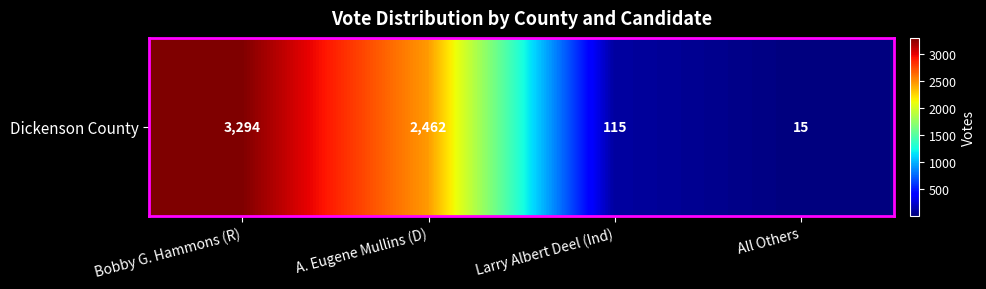

Rank the categories by value from lowest to highest.

All Others, Larry Albert Deel (Ind), A. Eugene Mullins (D), Bobby G. Hammons (R)